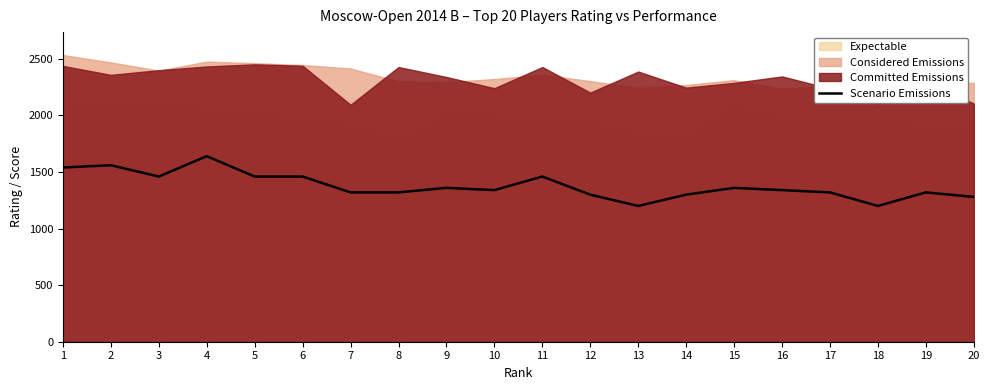

The chart shows a value of 655 at 19. True or false?

False